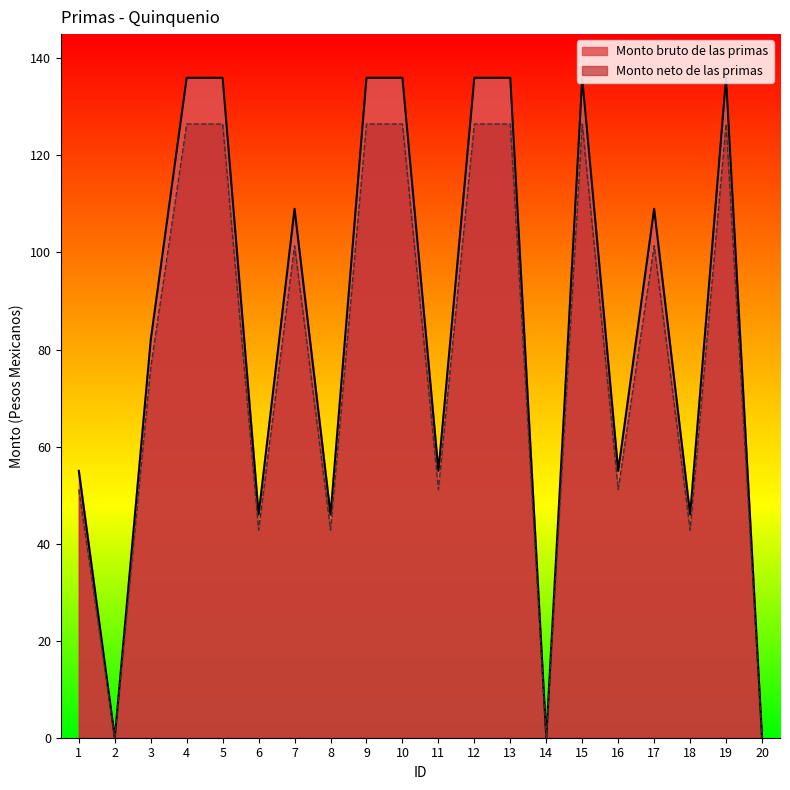

Which category has the highest value across all series?

4